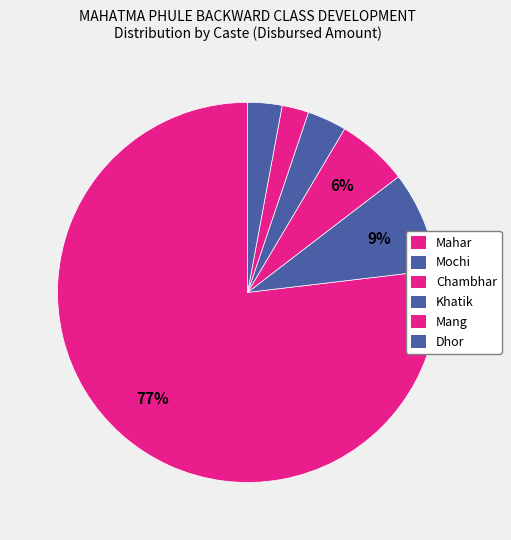

The Khatik slice represents 3% of the pie. True or false?

True